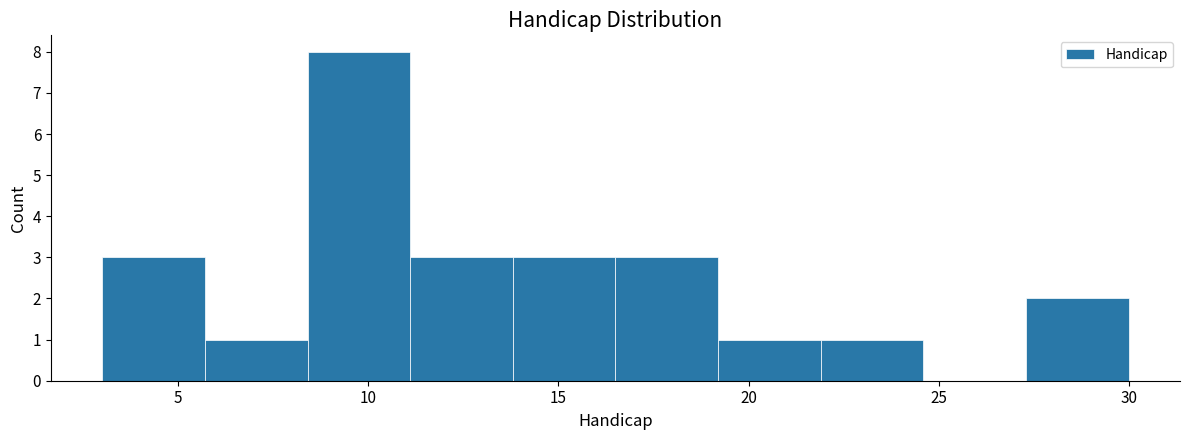

Reading left to right, transcribe this chart: for each bar, give the range it covers on the x-axis and its height. Neither the bar edges nor the heights are printed on the chart, so give them approximately, as read against the axes.

3.0 to 5.7: 3
5.7 to 8.4: 1
8.4 to 11.1: 8
11.1 to 13.8: 3
13.8 to 16.5: 3
16.5 to 19.2: 3
19.2 to 21.9: 1
21.9 to 24.6: 1
24.6 to 27.3: 0
27.3 to 30.0: 2